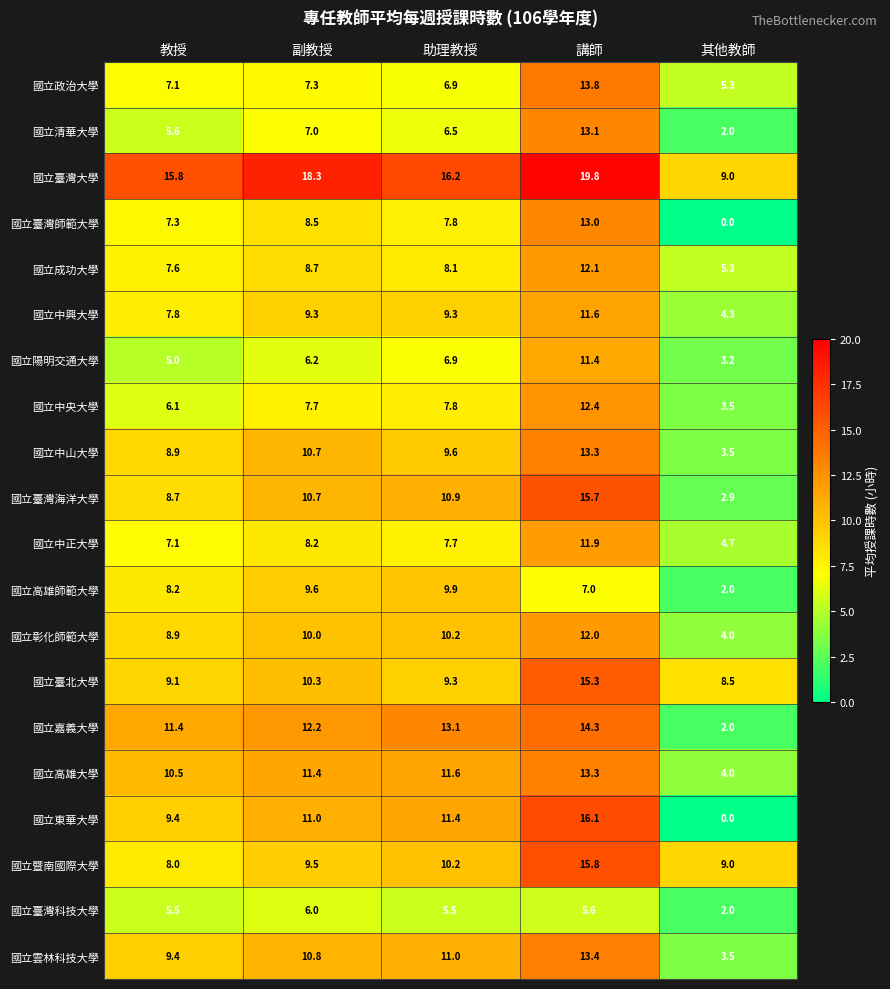

Which series has the widest spread of values?

國立東華大學